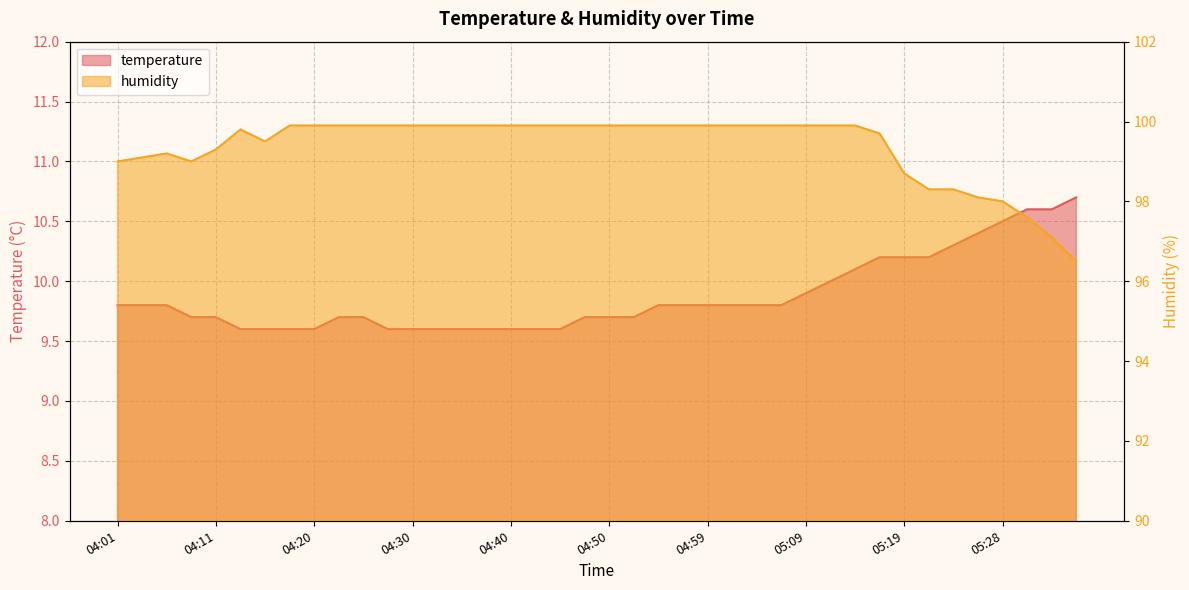

Which series has the largest total across all categories?

humidity